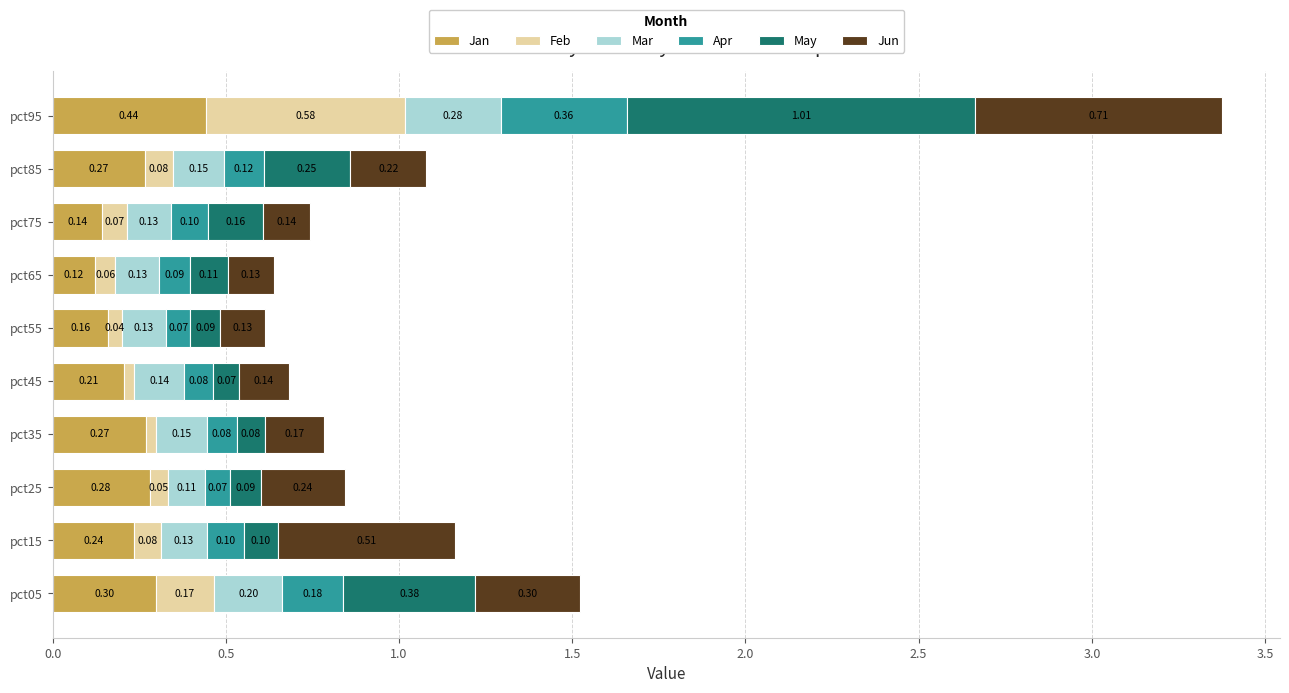

At which category is the sum across all series the highest?

pct95